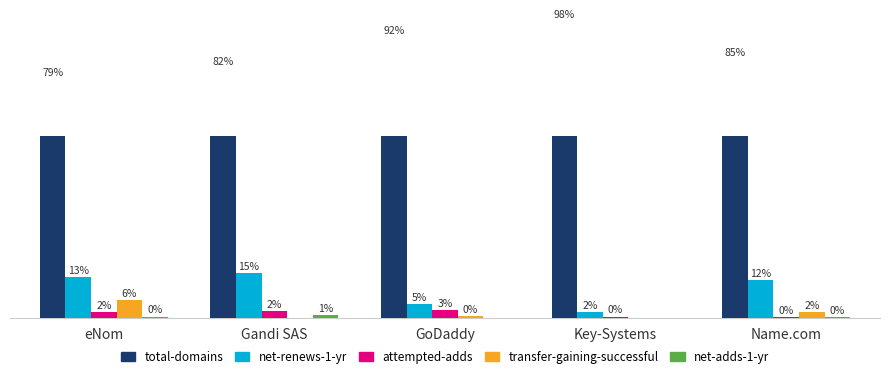

At which label does total-domains reach its minimum?

eNom